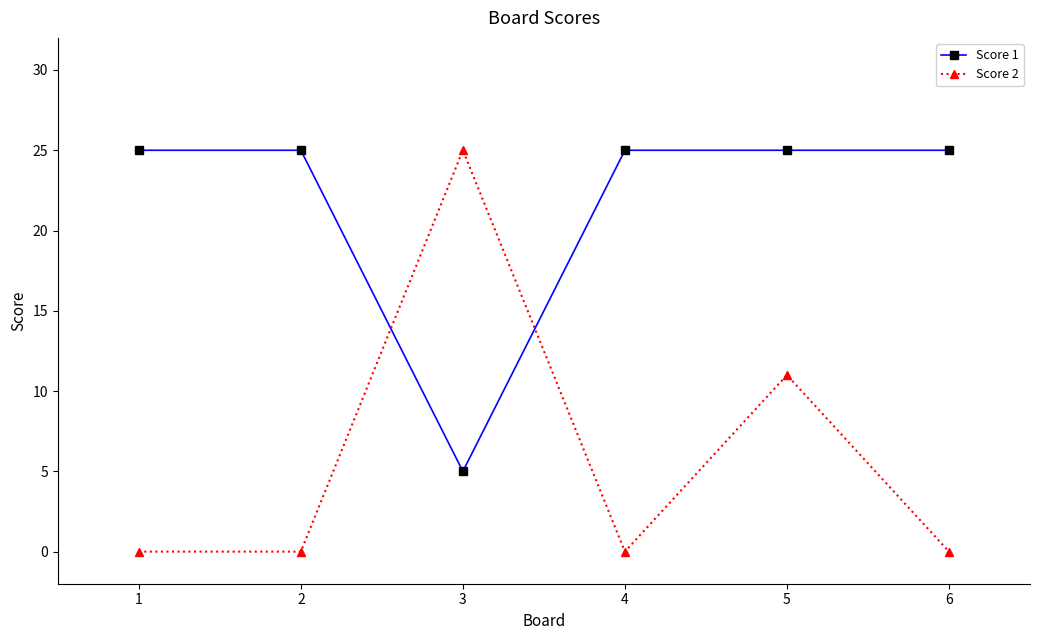

Does the chart display data point markers on the line(s)?

Yes